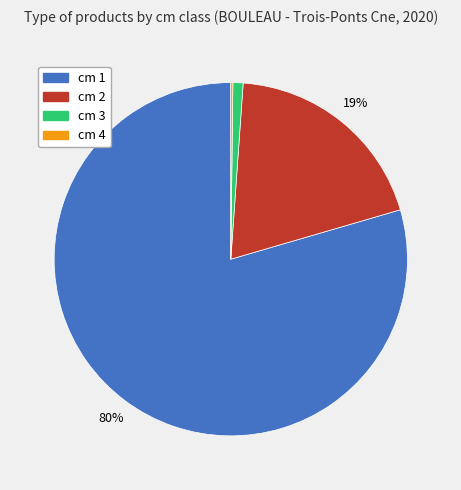

Which slice is the largest?

cm 1